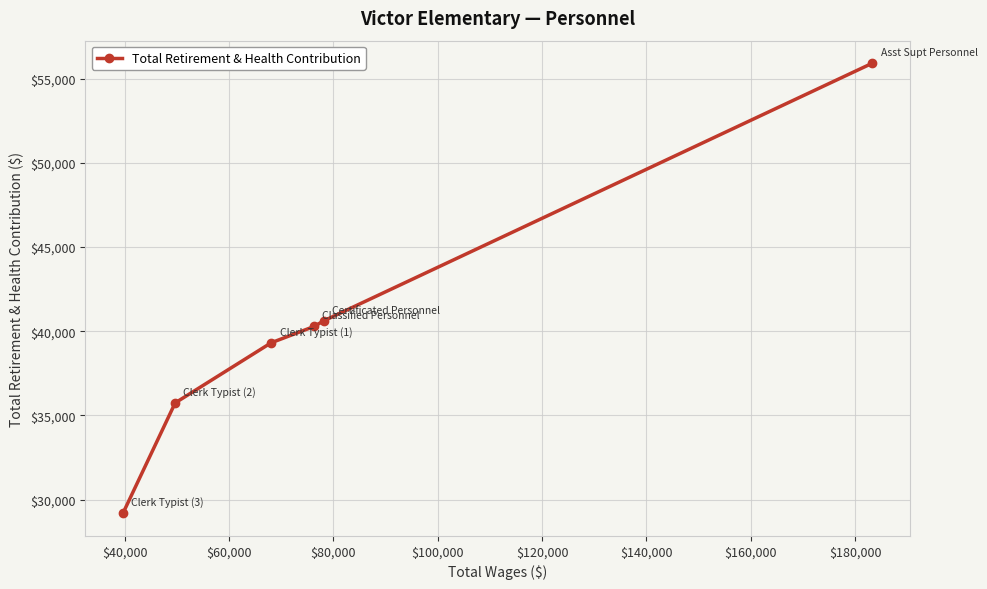

What is the maximum value shown in the chart?

55915